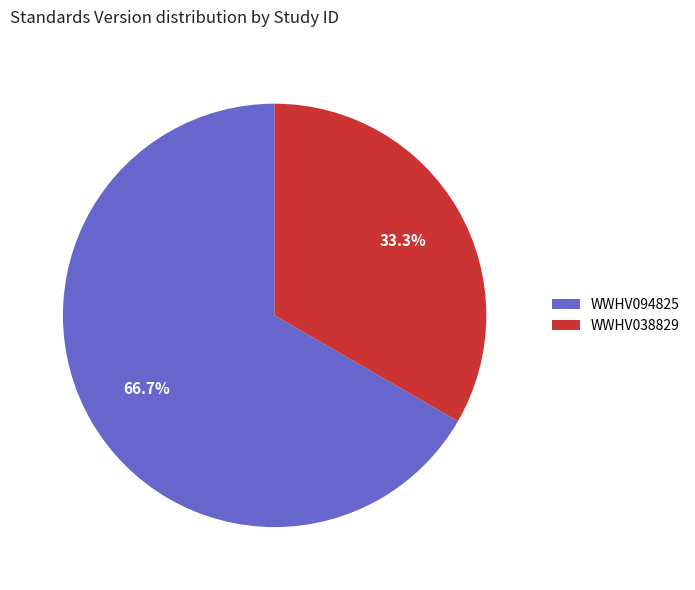

What percentage is the WWHV094825 slice, to the nearest percent?

67%